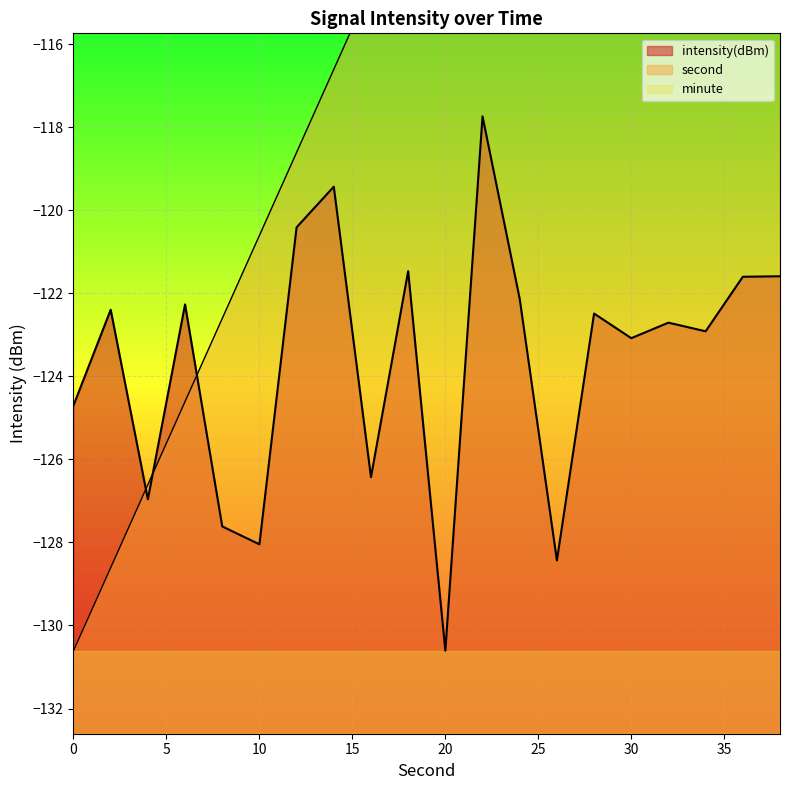

Between which two adjacent categories do second and intensity first intersect?

2 and 4